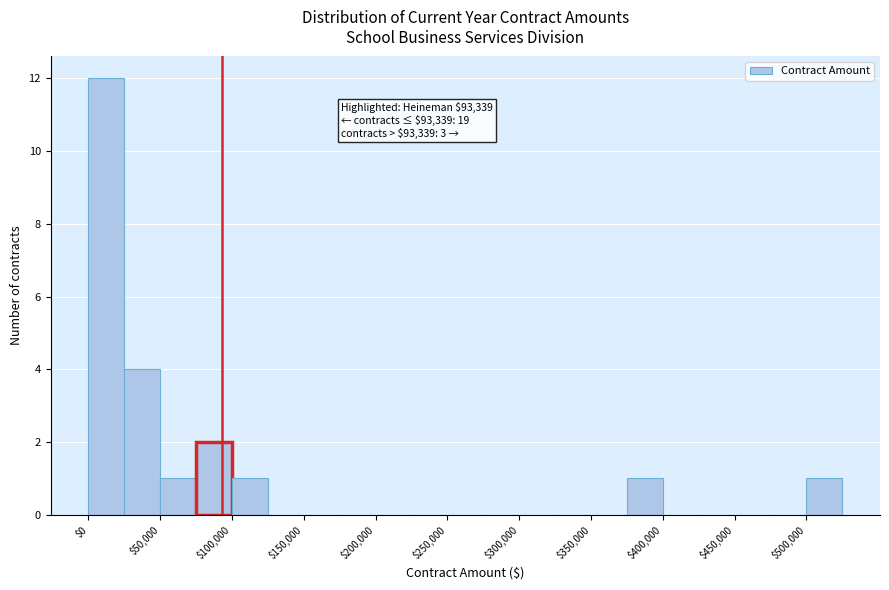

Over which range of the x-axis is the bar tallest?

0 to 25000